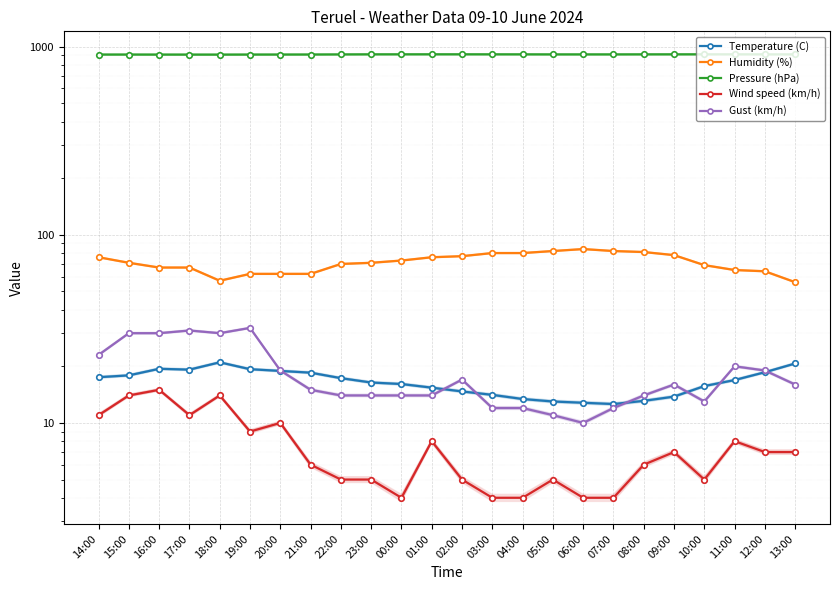

What is the difference between the maximum and minimum values in the Temperature (C) series?

8.4